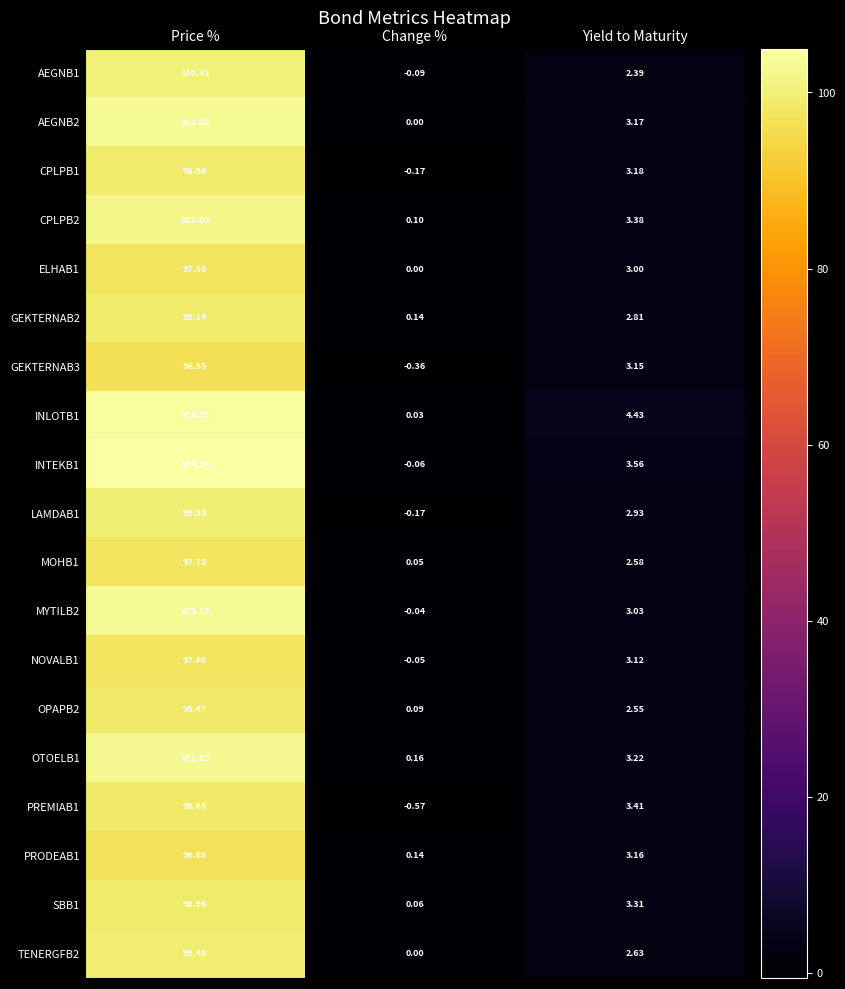

Is the value of NOVALB1 at Yield to Maturity greater than the value of MYTILB2 at Yield to Maturity?

Yes